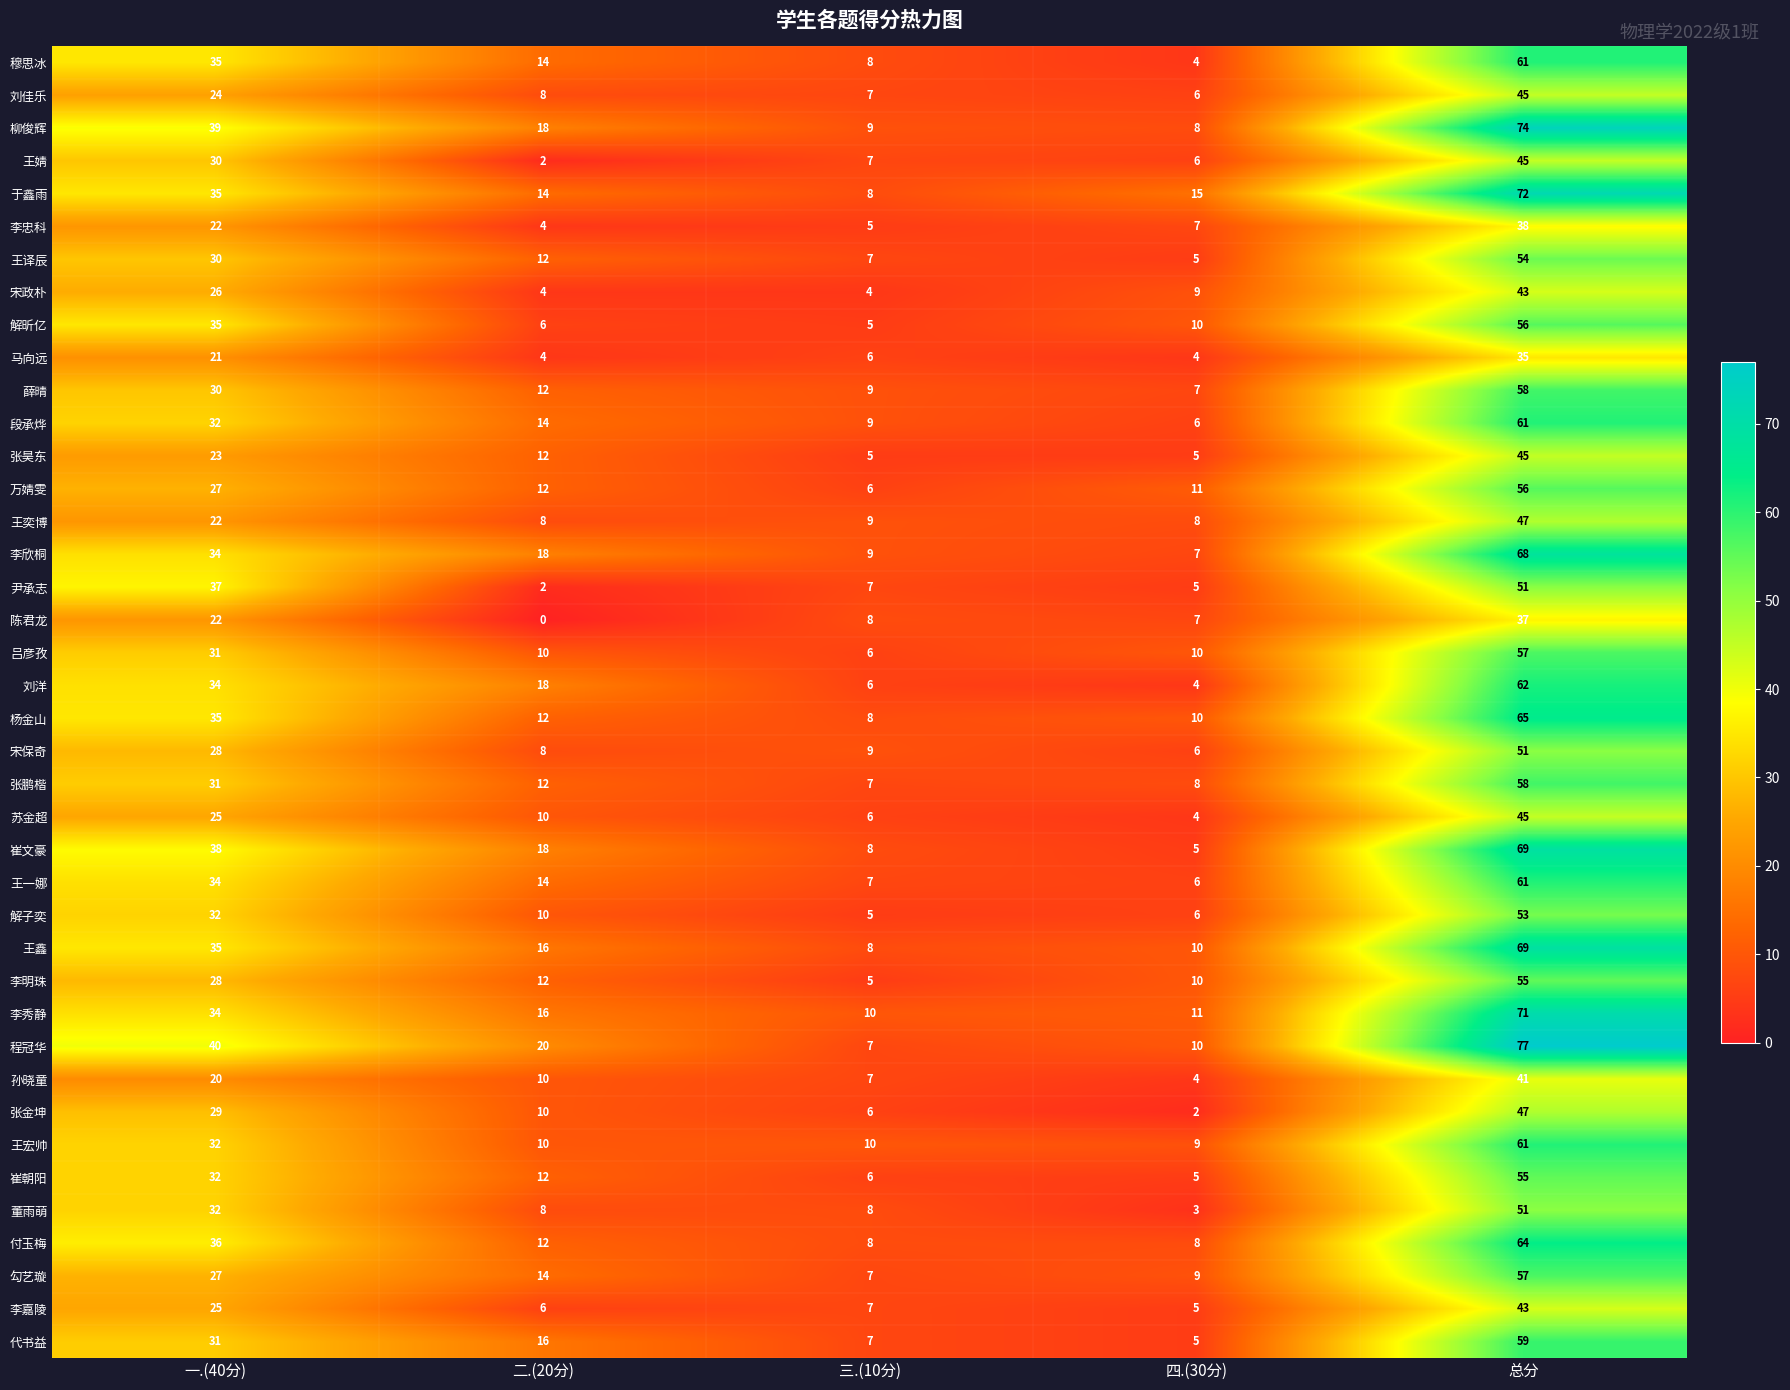

Between 三.(10分) and 总分, which series saw the biggest shift?

程冠华